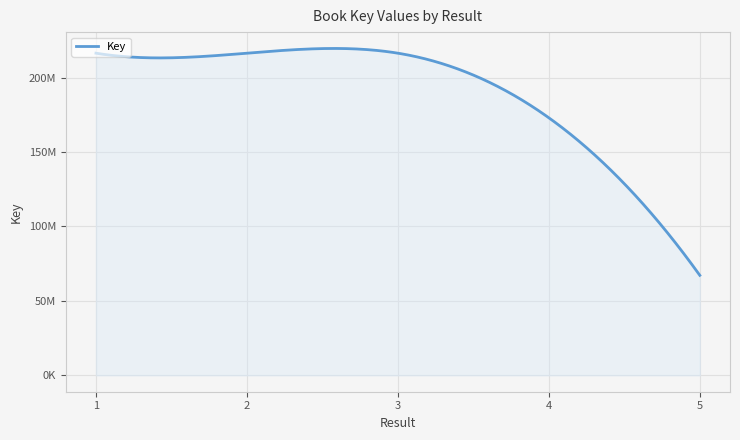

List the labels in order of value, smallest first.

5, 4, 3, 1, 2